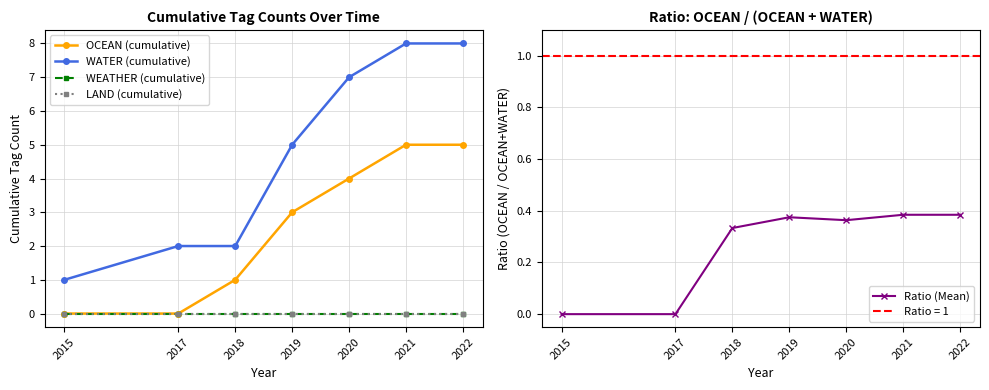

True or false: WATER (cumulative) and LAND (cumulative) intersect in this chart.

False